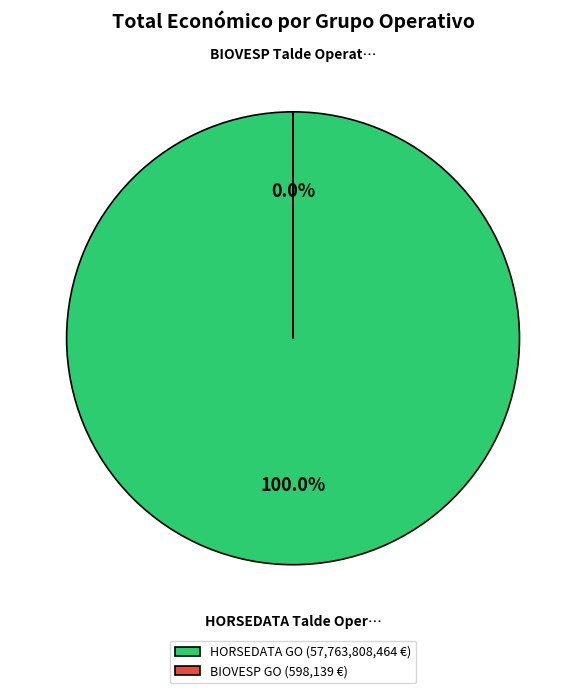

Does BIOVESP Talde Operatiboa represent more than half of the total?

No